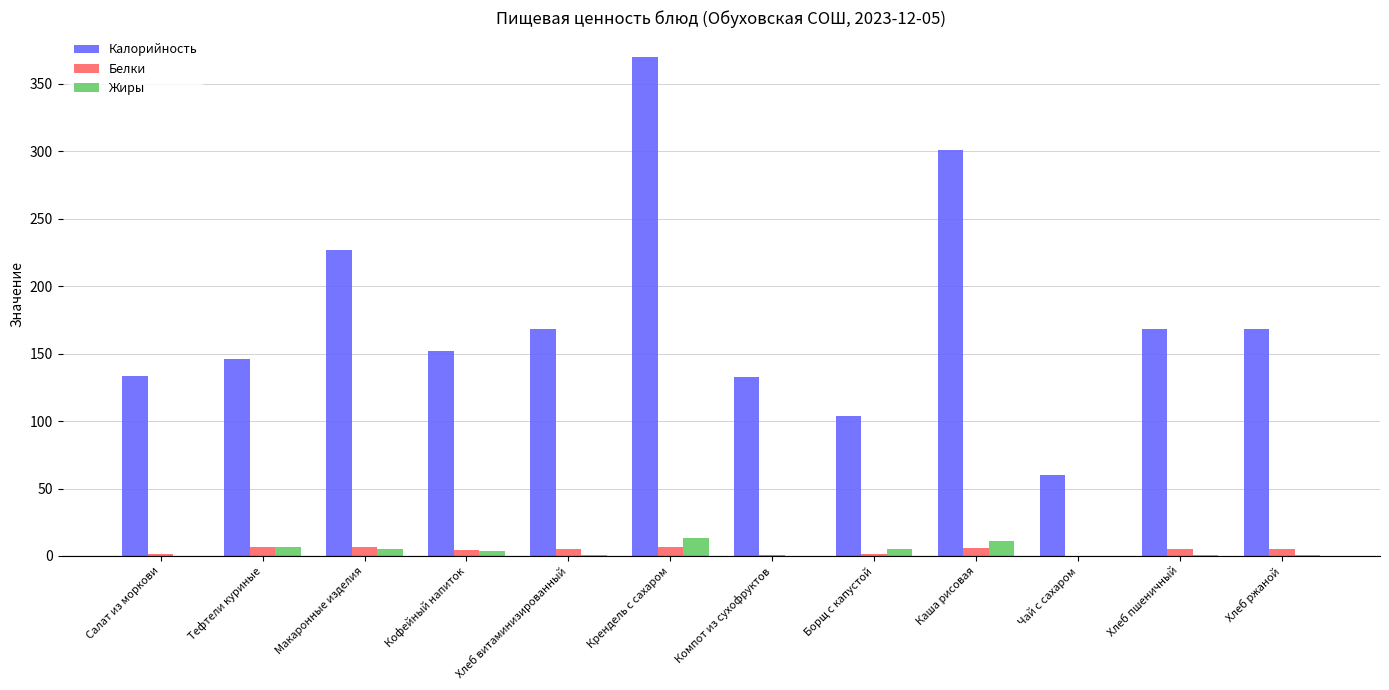

What is the difference between the Калорийность values at Хлеб витаминизированный and Макаронные изделия?

58.8